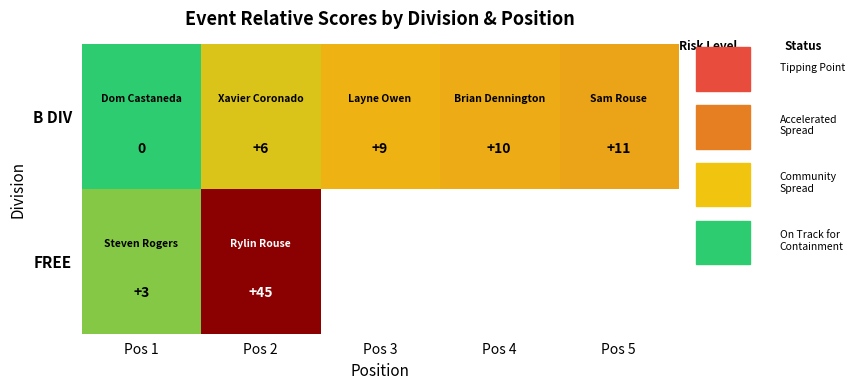

At how many categories does at least one series exceed 9?

3